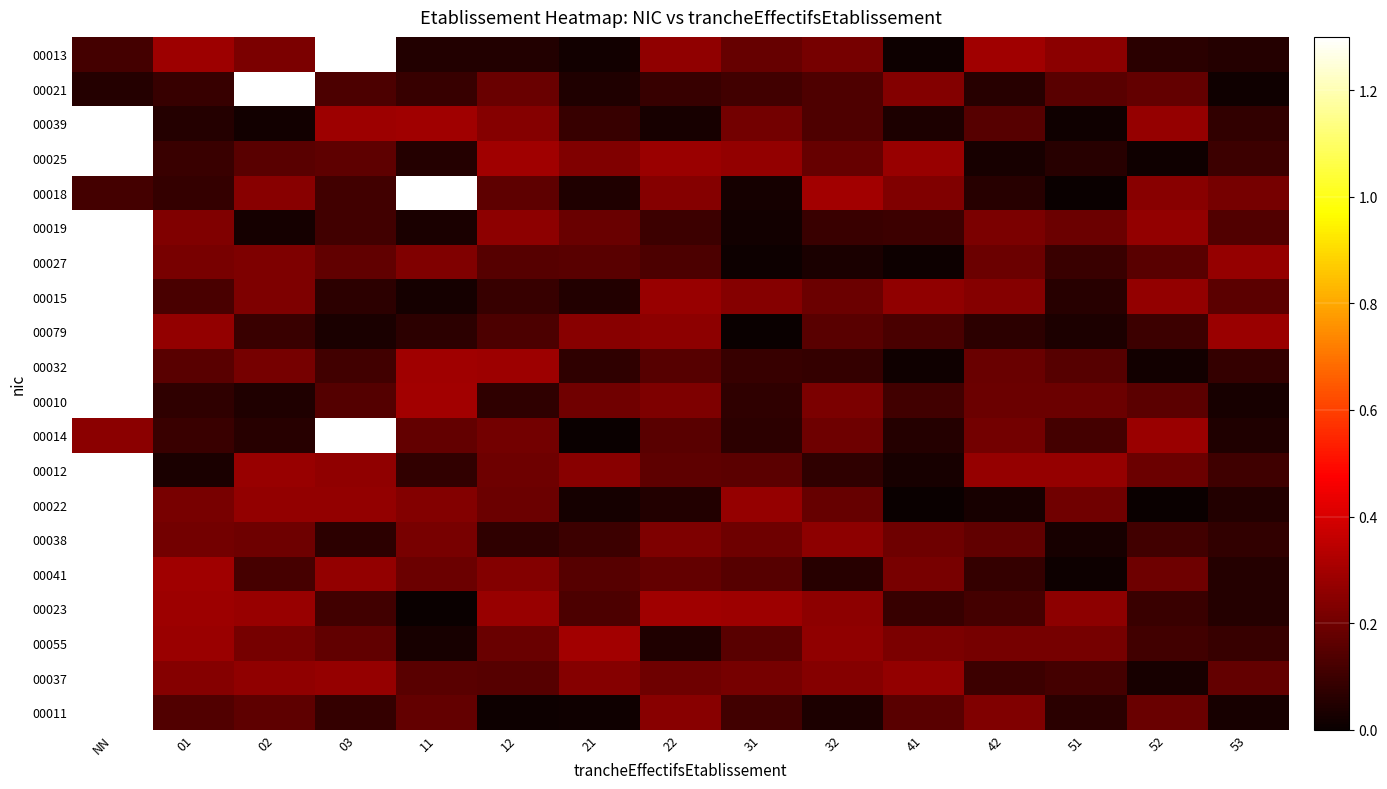

At how many categories does at least one series exceed 0?

15